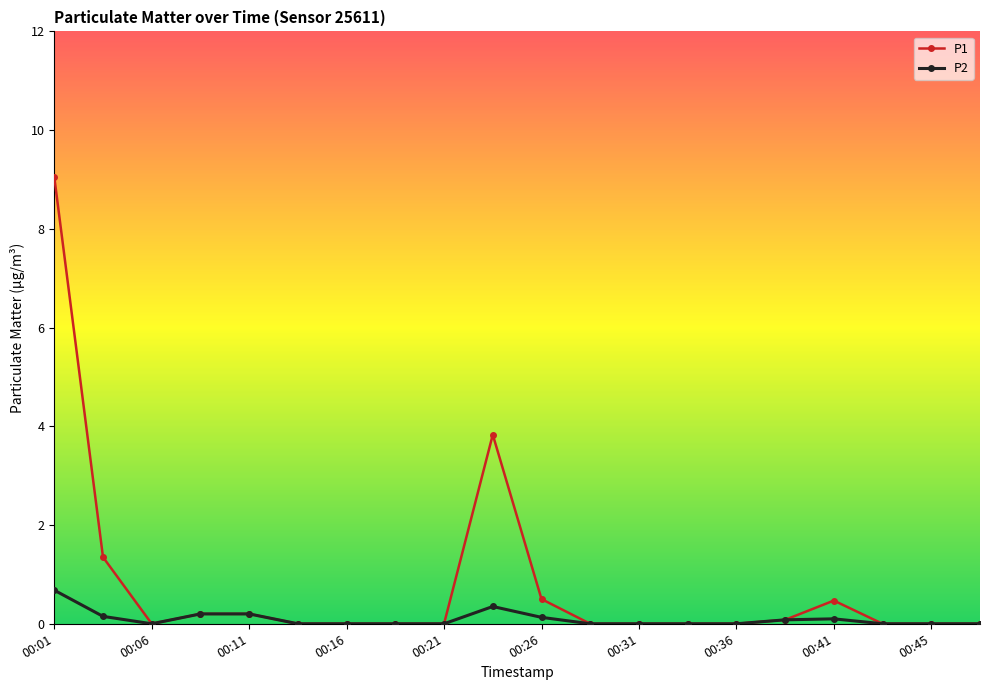

True or false: P2 has more than 1 interior local peaks.

True